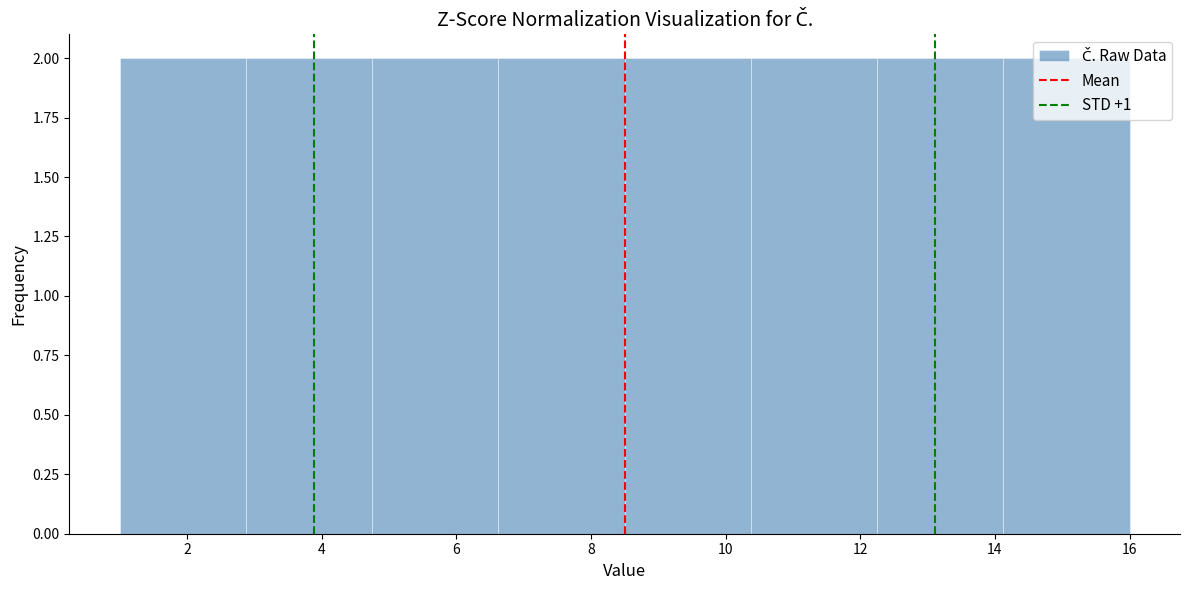

What is the height of the bar covering 10.4 to 12.2 on the x-axis? Neither the bar edges nor the heights are printed on the chart, so give them approximately, as read against the axes.

2